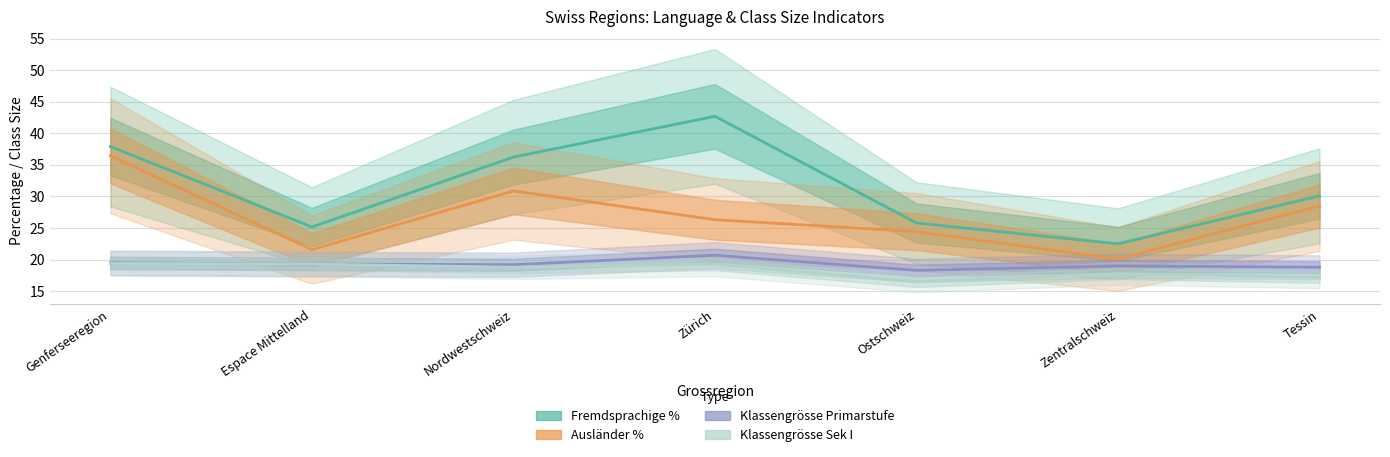

Does the chart display data point markers on the line(s)?

No